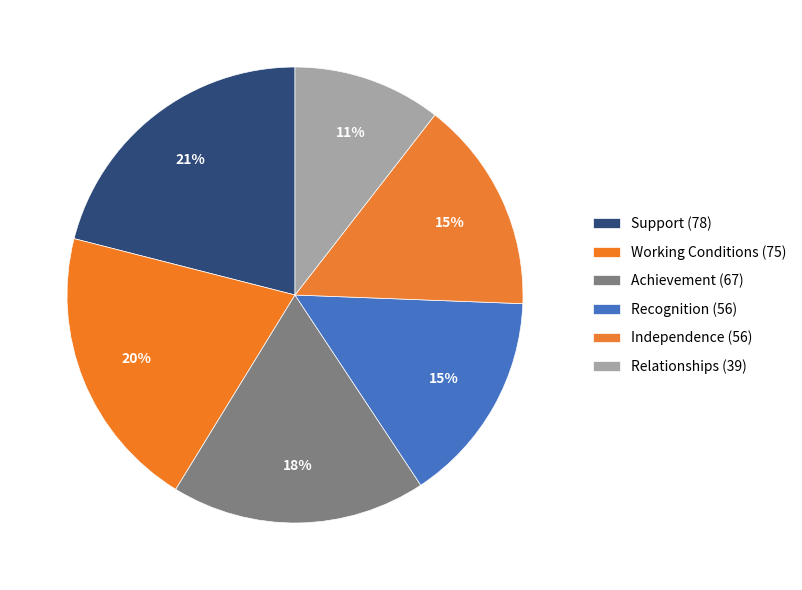

What percentage do Relationships and Achievement together represent?

28.6%